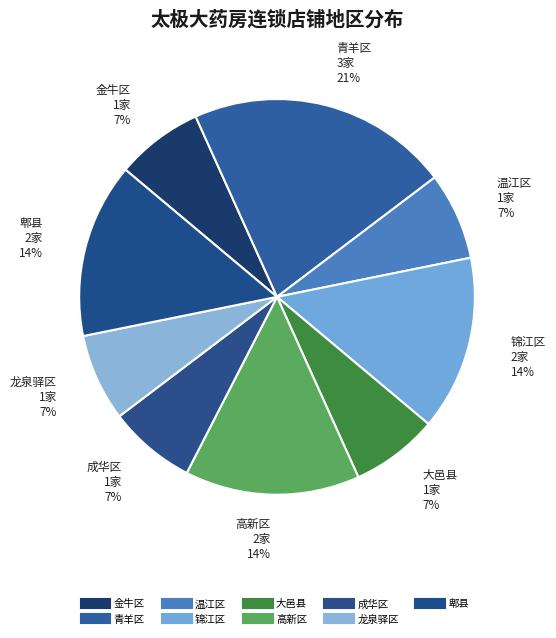

Does 大邑县 represent more than half of the total?

No